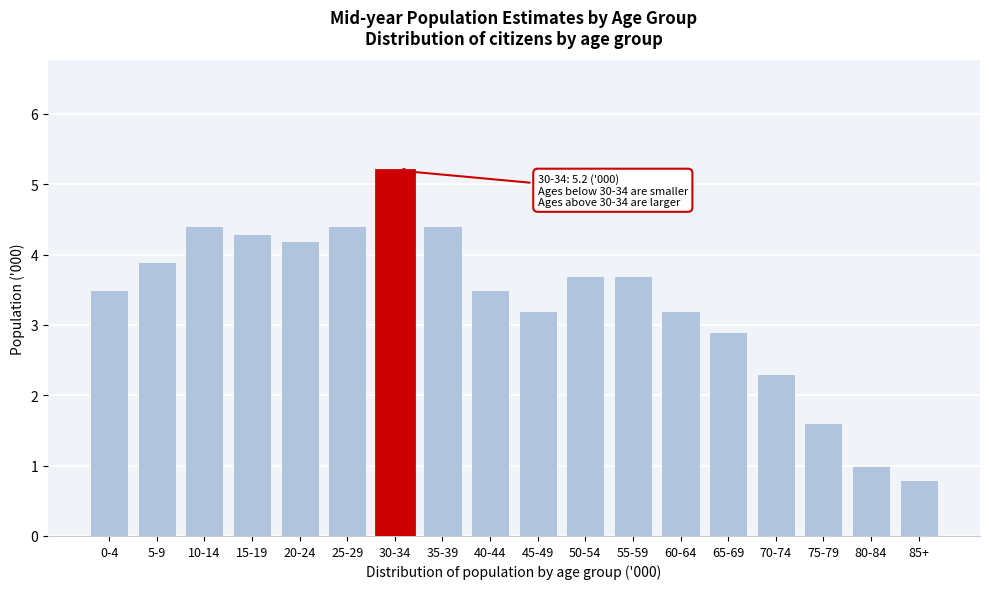

Reading right to left, list all the values displayed in this chart.

85+=0.8	80-84=1.0	75-79=1.6	70-74=2.3	65-69=2.9	60-64=3.2	55-59=3.7	50-54=3.7	45-49=3.2	40-44=3.5	35-39=4.4	30-34=5.2	25-29=4.4	20-24=4.2	15-19=4.3	10-14=4.4	5-9=3.9	0-4=3.5